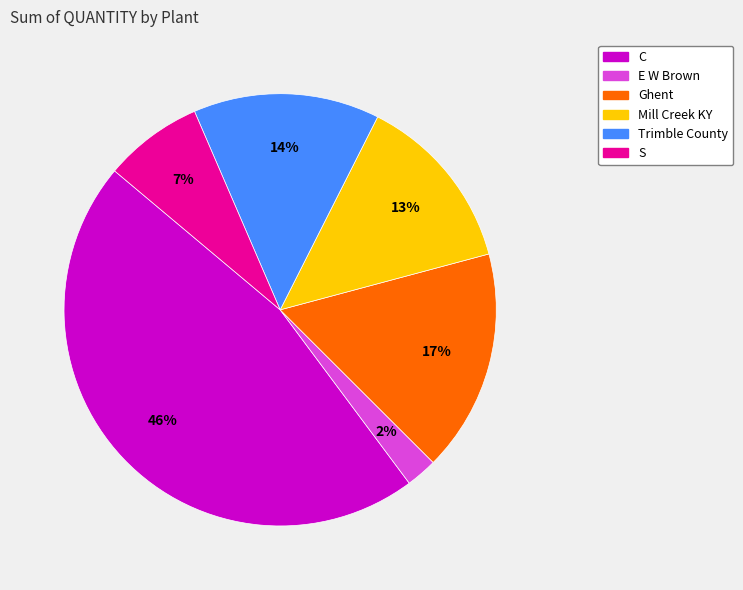

To the nearest percent, what is the difference between the largest and smallest slice percentages?

44%